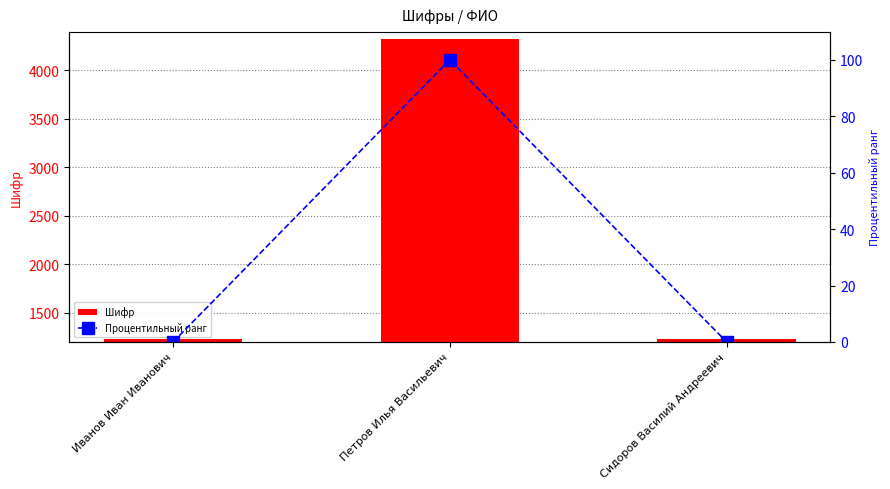

At which category does the chart reach its minimum across all series?

Иванов Иван Иванович